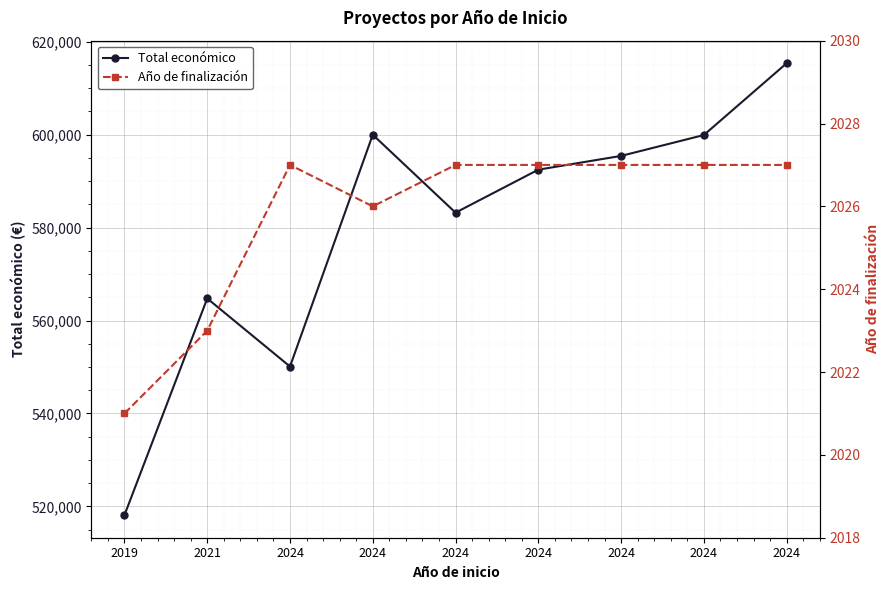

Reading right to left, extract all data points from this chart.

Total económico: 615375	599927	595436	592475	583223	599992	550111	564758	518127
Año de finalización: 2027	2027	2027	2027	2027	2026	2027	2023	2021